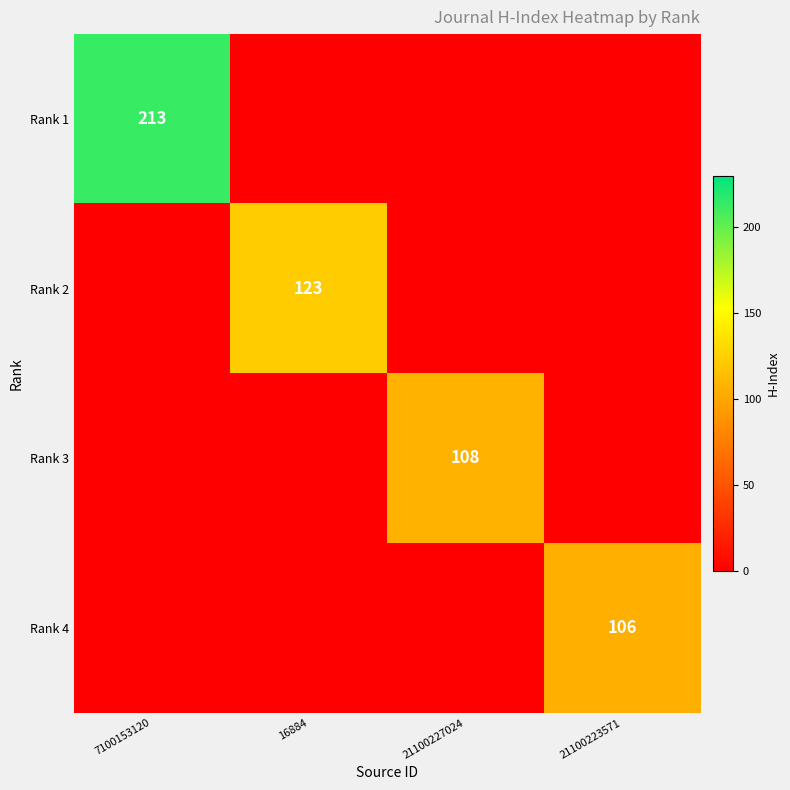

Between 21100227024 and 7100153120, which is larger?

7100153120